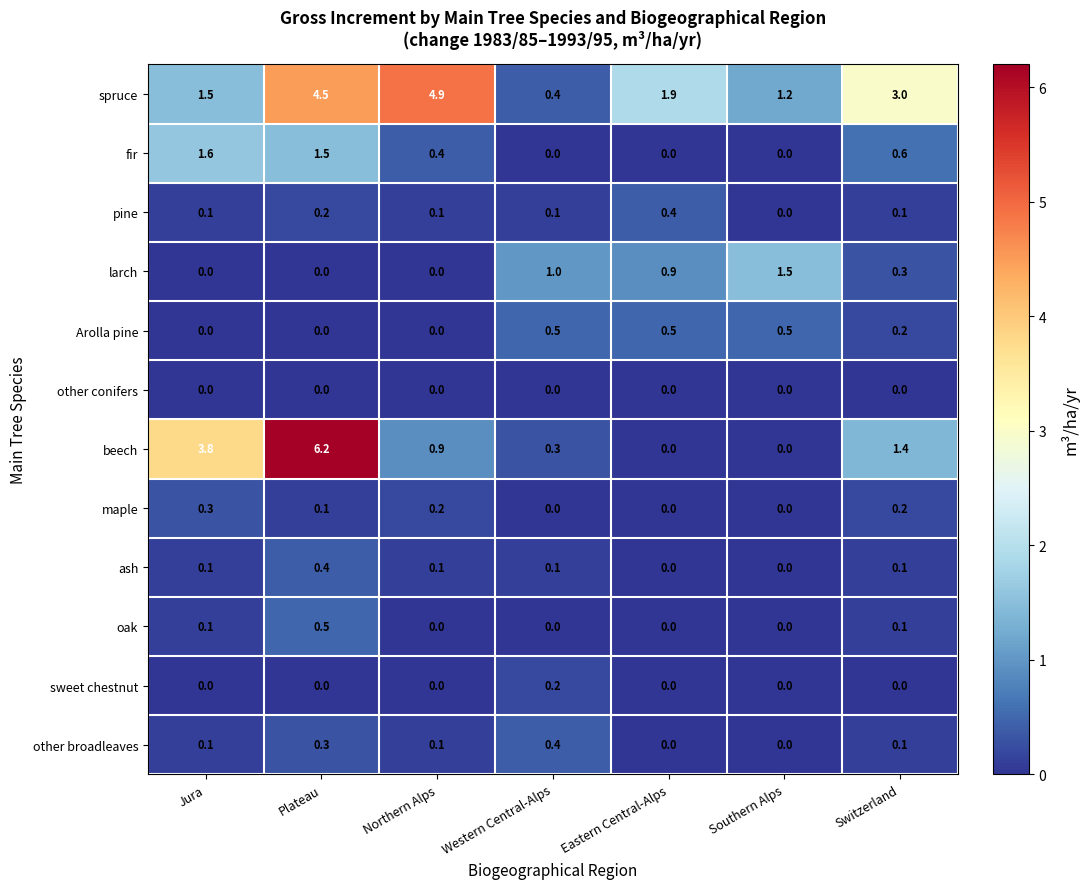

Which series changed the most between Western Central-Alps and Southern Alps?

spruce